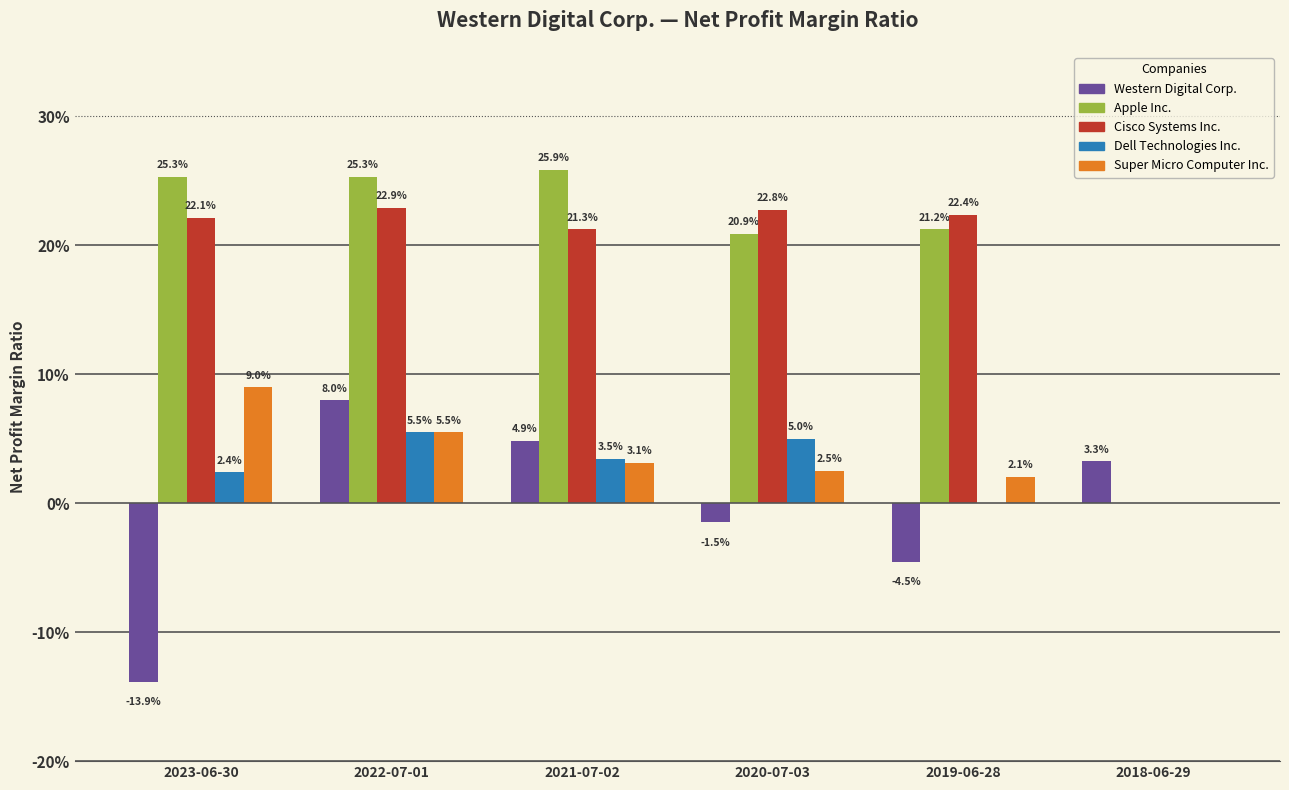

What position from the right is 2020-07-03?

3